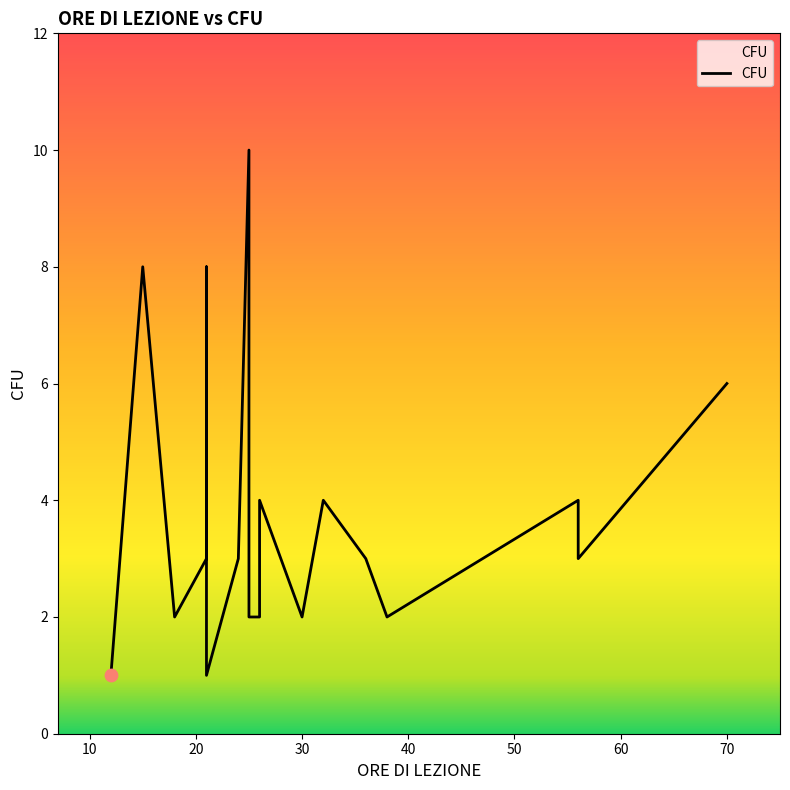

What is the change in value from 30 to 21?

+1